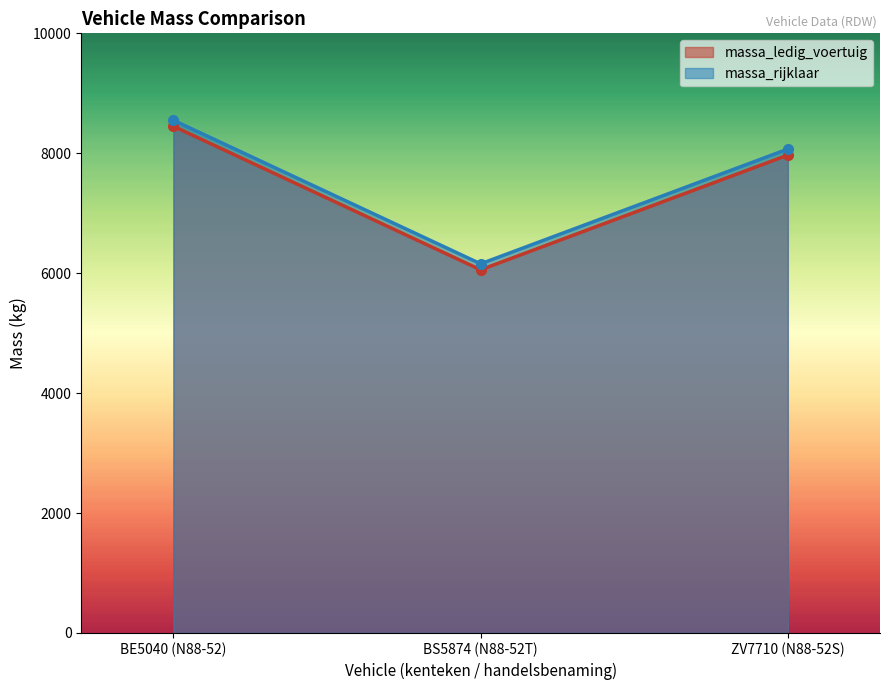

How many lines are shown in the chart?

2